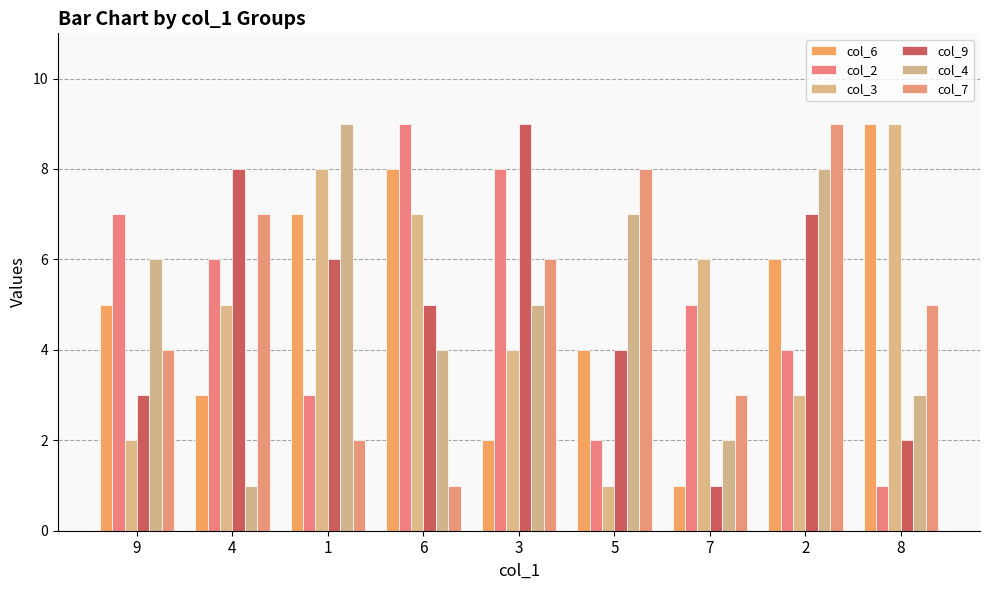

Read the col_3 value at 1.

8